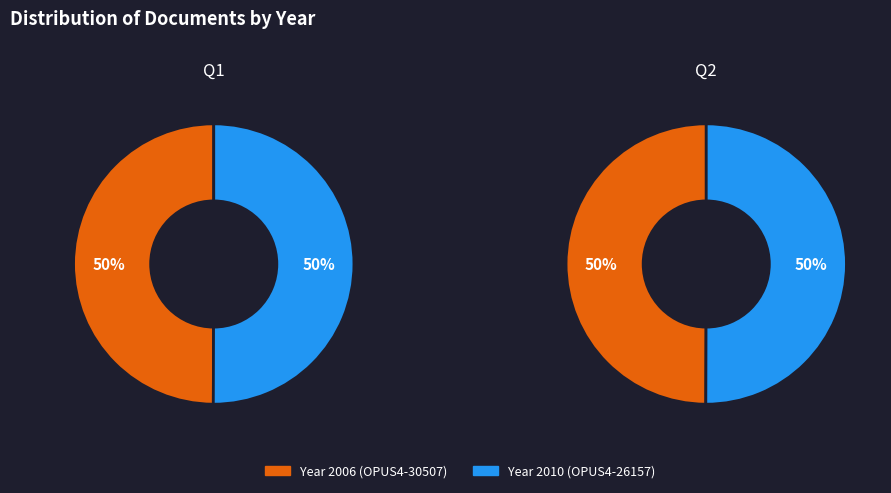

Do OPUS4-30507 and OPUS4-26157 together represent more than half of the pie?

Yes